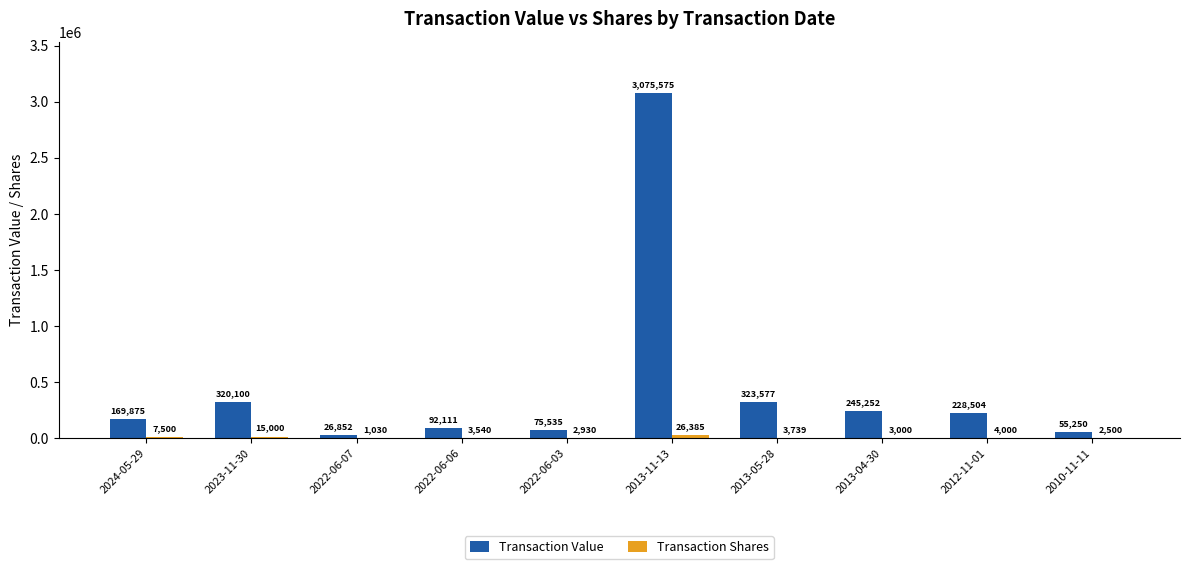

What is the highest value of the Transaction Value series?

3075575